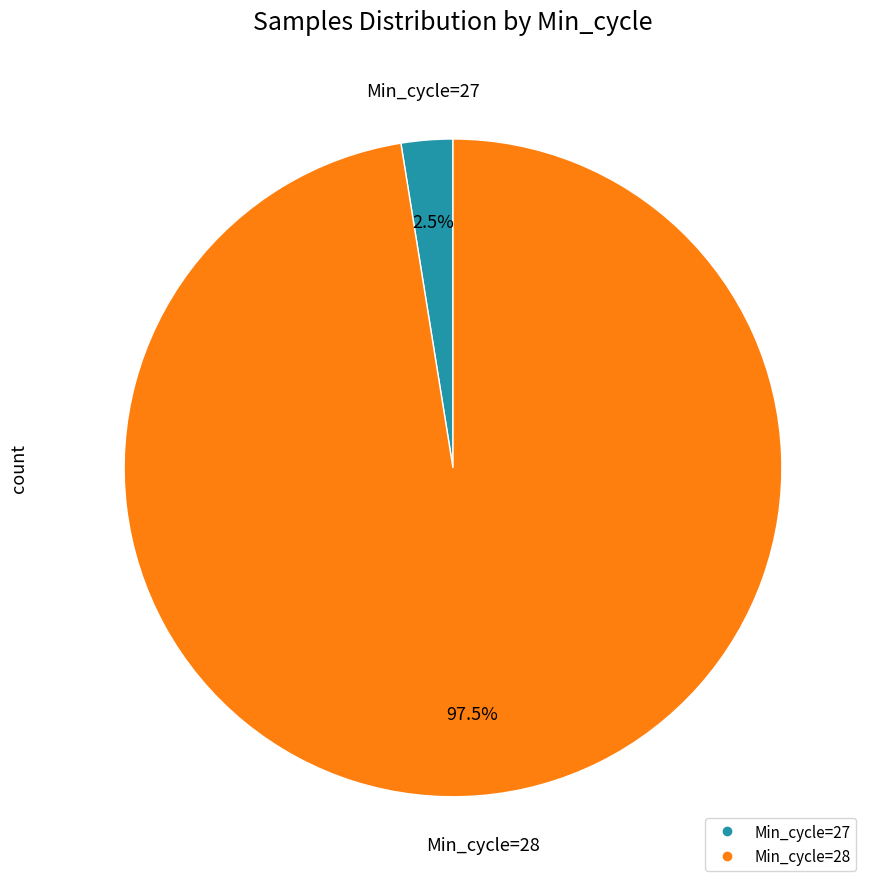

Is there a majority slice in this chart?

Yes